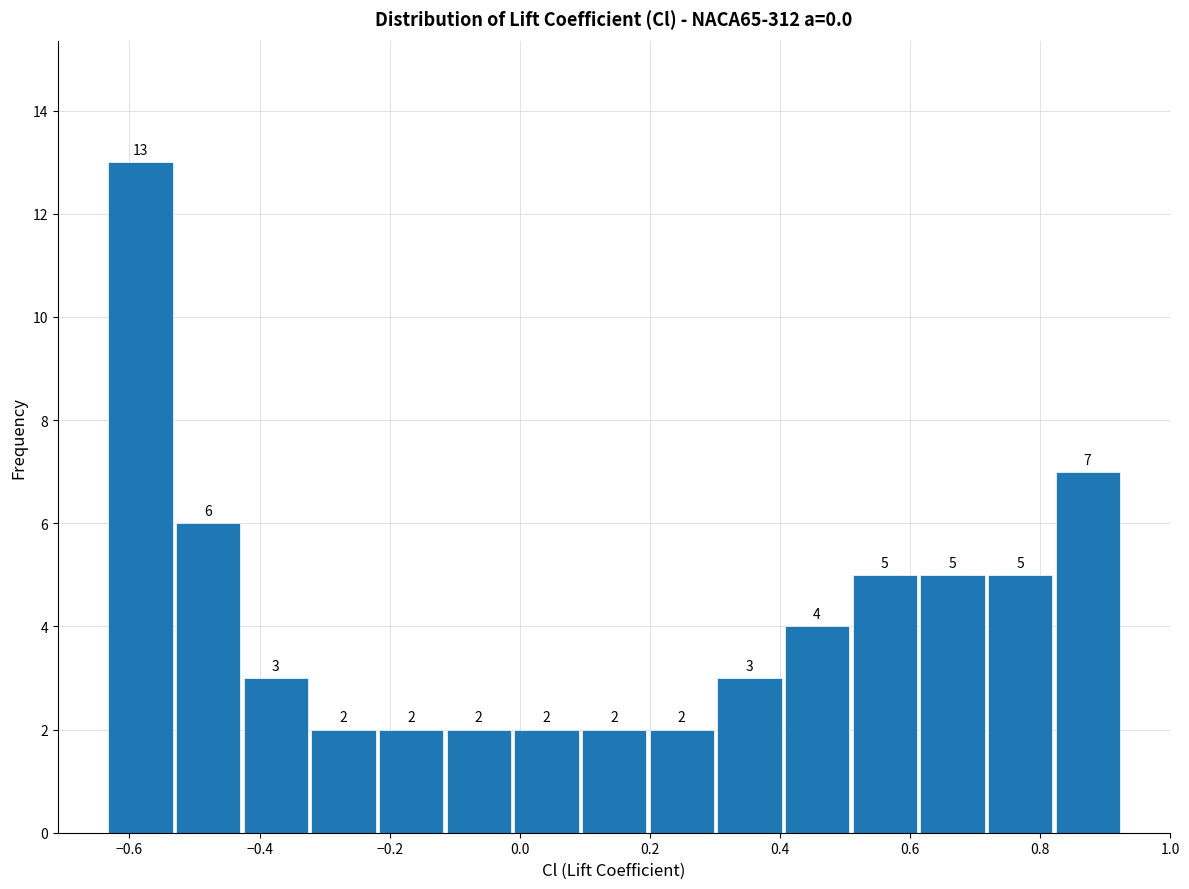

What is the height of the bar covering 0.20 to 0.30 on the x-axis? The bar edges are not printed on the chart, so give them approximately, as read against the axis.

2